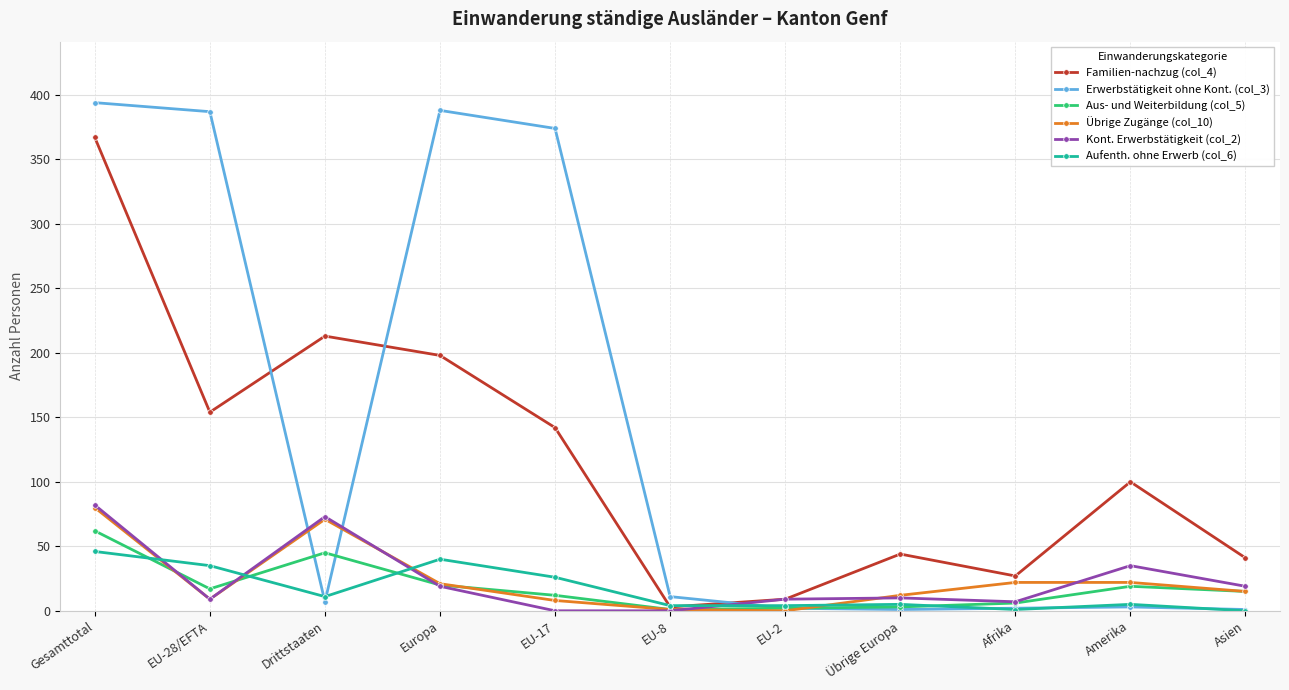

At which category does Erwerbstätigkeit ohne Kont. (col_3) reach its first local valley?

Drittstaaten